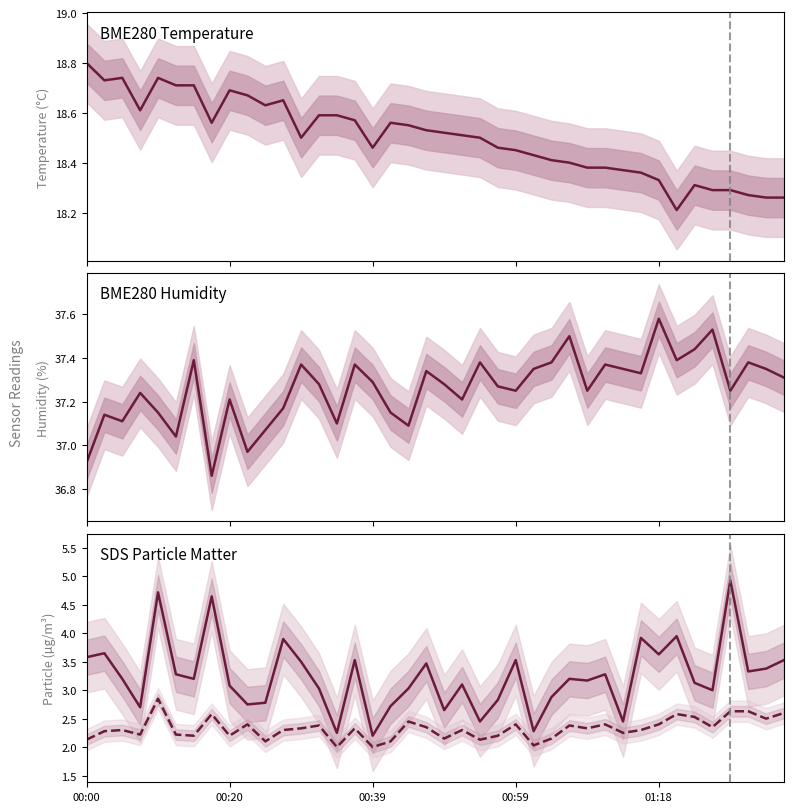

What is the sum of all SDS_P1 values?

129.8